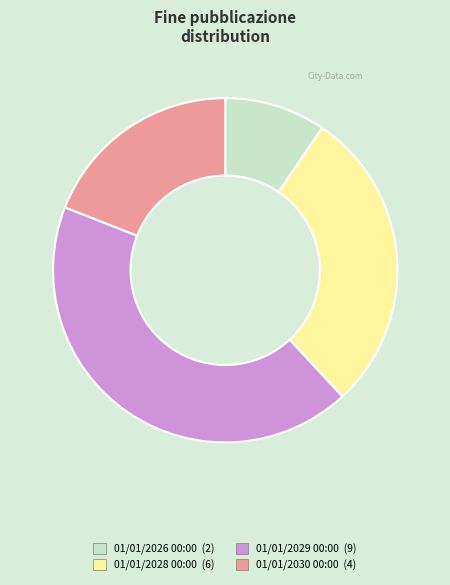

Combined, do 01/01/2028 00:00 (6) and 01/01/2026 00:00 (2) account for over 50%?

No